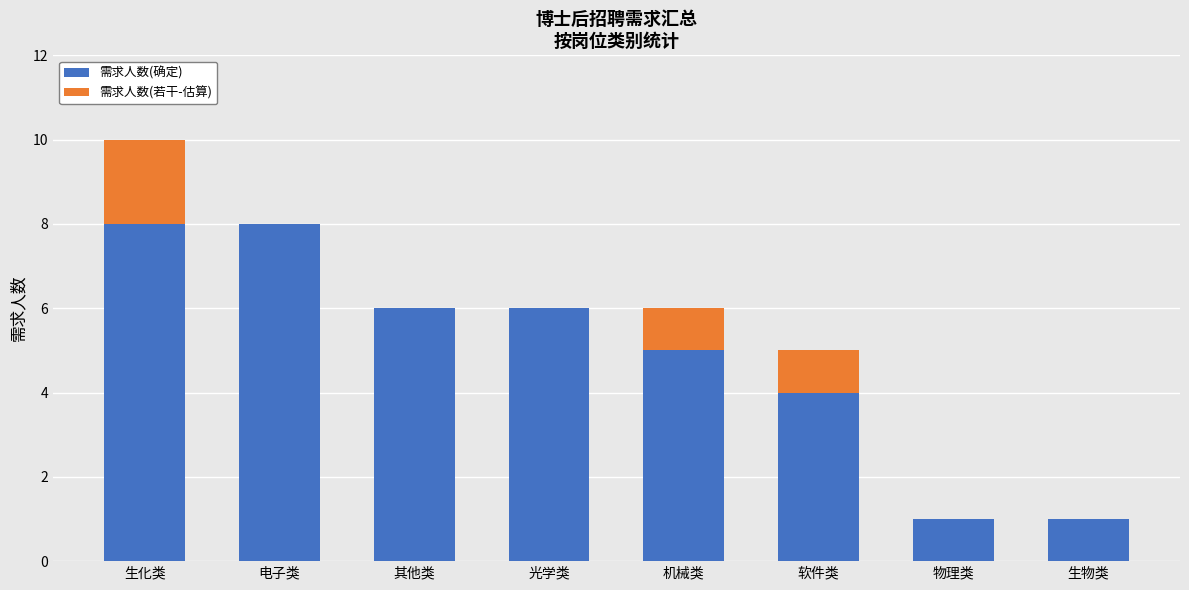

What is the average value of the 需求人数(确定) series?

5